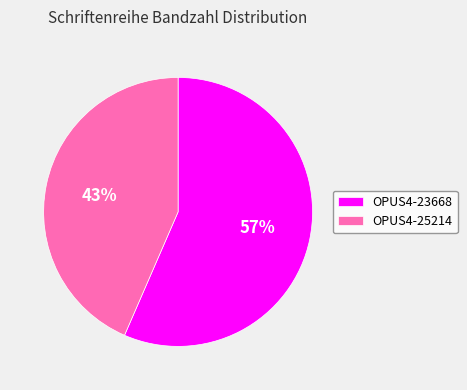

Which slice is the largest?

OPUS4-23668